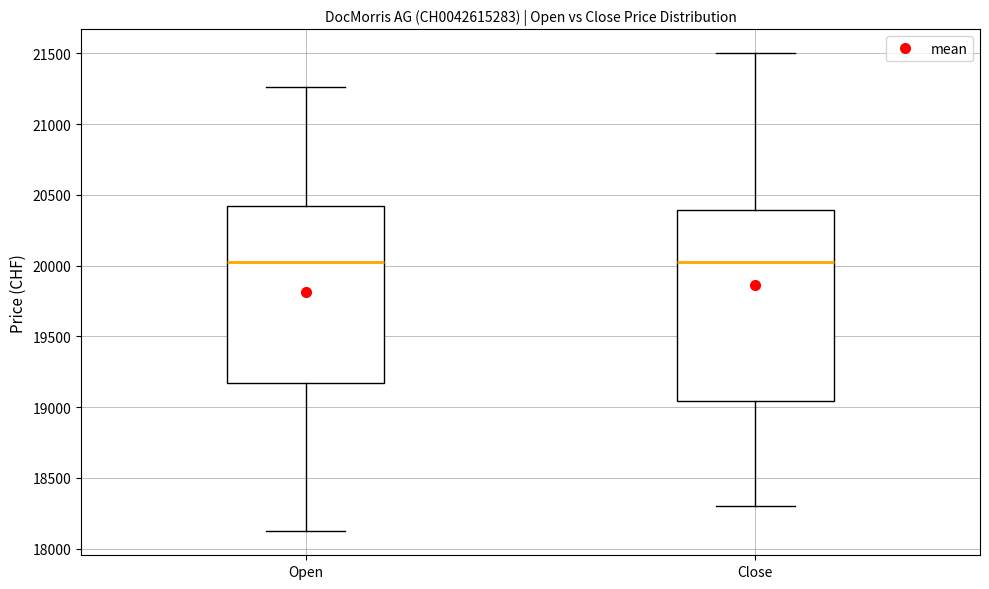

Reading left to right, transcribe this box plot: for each box, give where its median line is, the range the box spans, and where its two whiskers end, as read against the y-axis. The values are not printed on the chart, so give them approximately, as read against the axis.

Open: median 20050, box 19150 to 20400, whiskers 18100 to 21250
Close: median 20000, box 19050 to 20400, whiskers 18300 to 21500